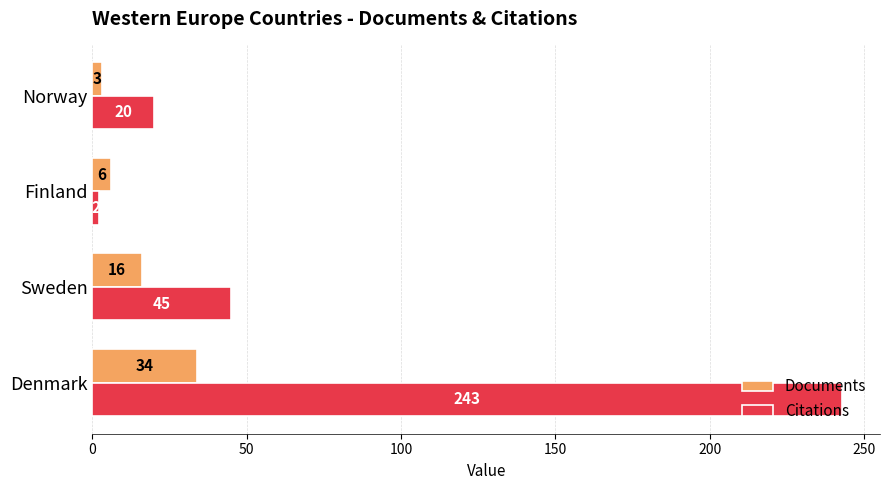

List the series in order of their peak value, highest first.

Citations, Documents